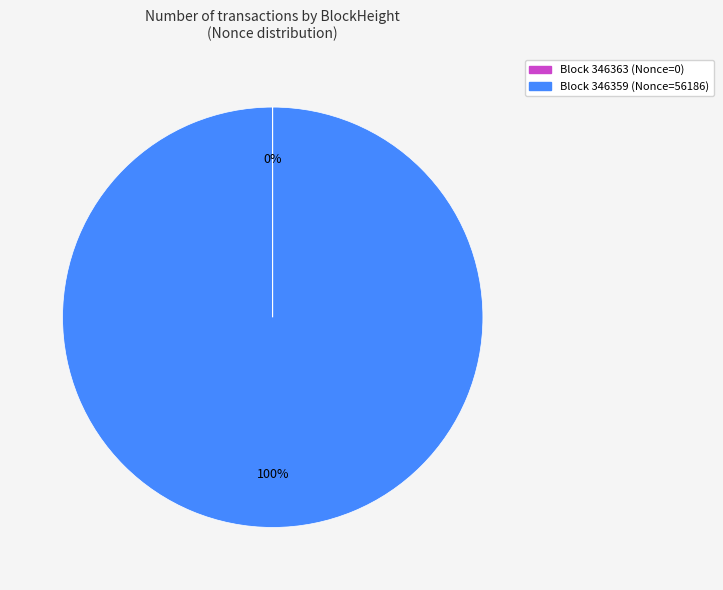

Is there any slice that represents more than half of the pie?

Yes